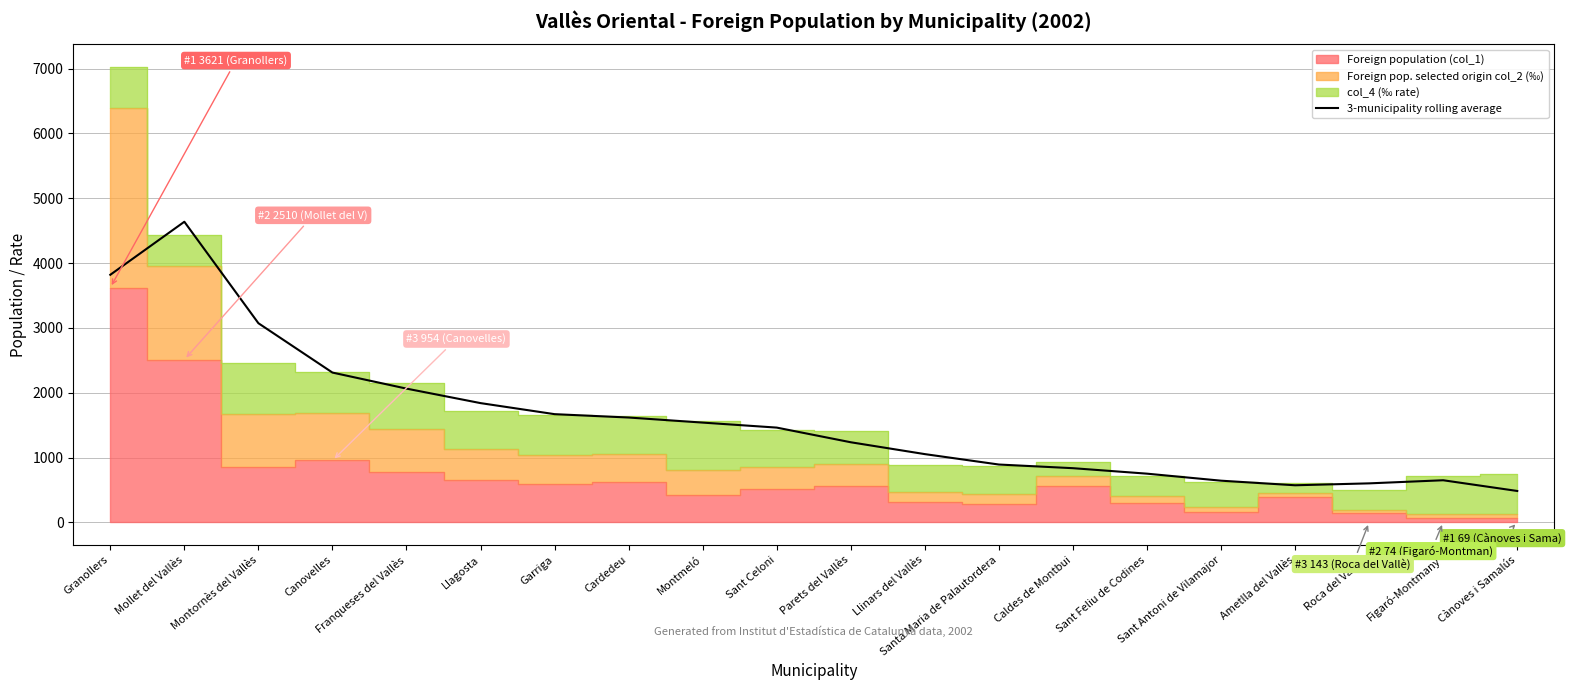

What position from the left is Granollers?

1